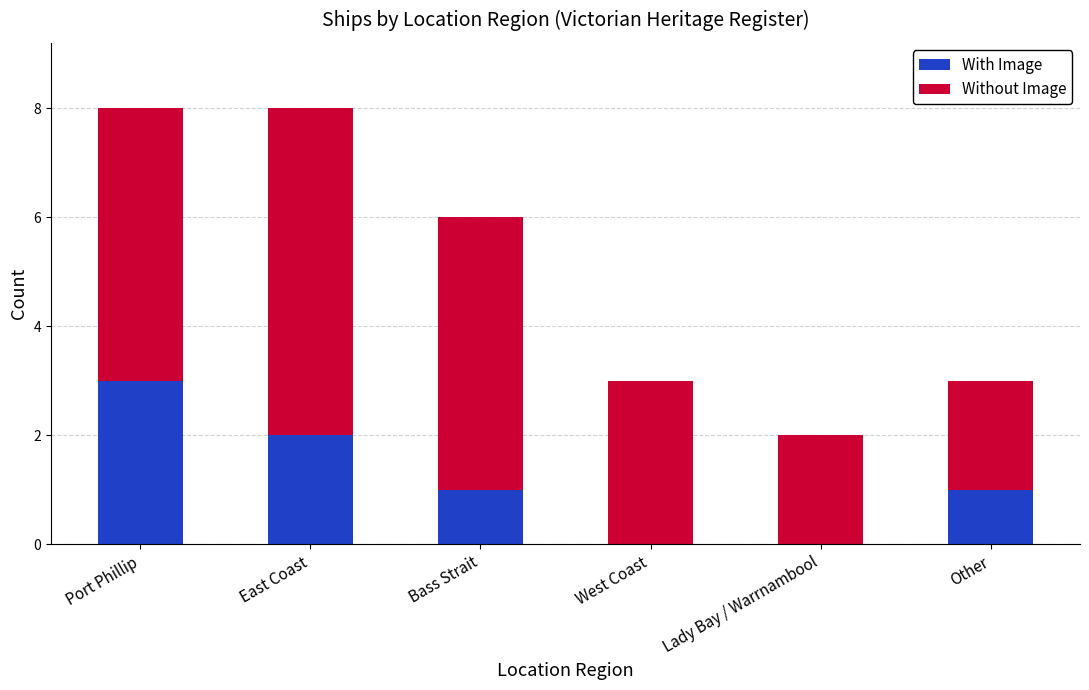

Is it true that With Image equals 1 at Bass Strait?

True